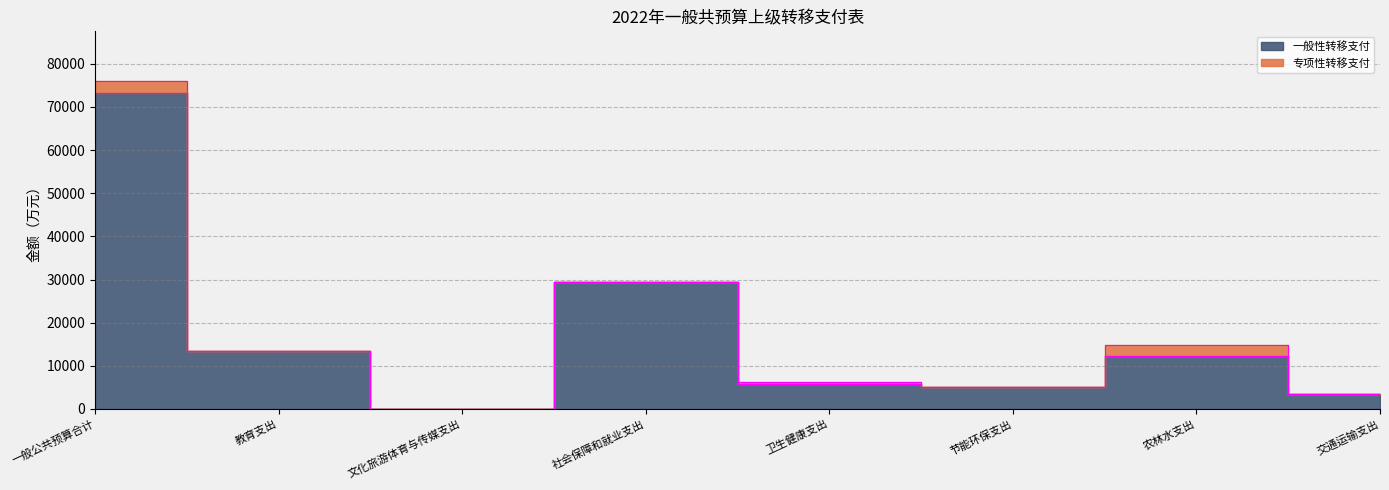

What is the difference between the maximum and second lowest values?

69861